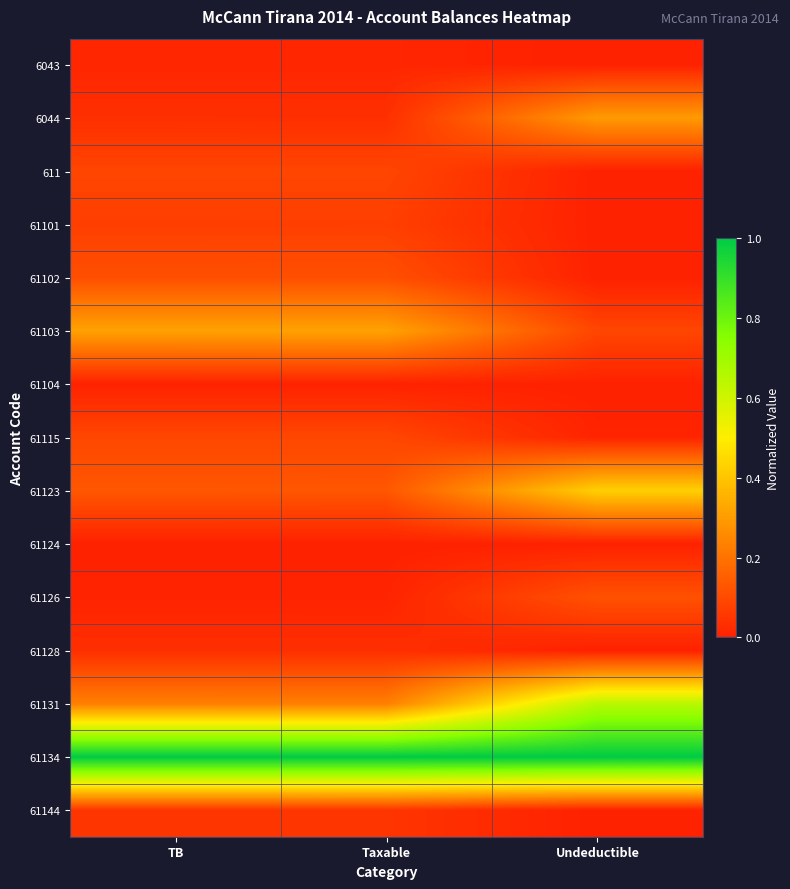

List the series in order of their peak value, lowest first.

61124, 61104, 6043, 61128, 61144, 61101, 611, 61115, 61102, 61126, 6044, 61103, 61123, 61131, 61134